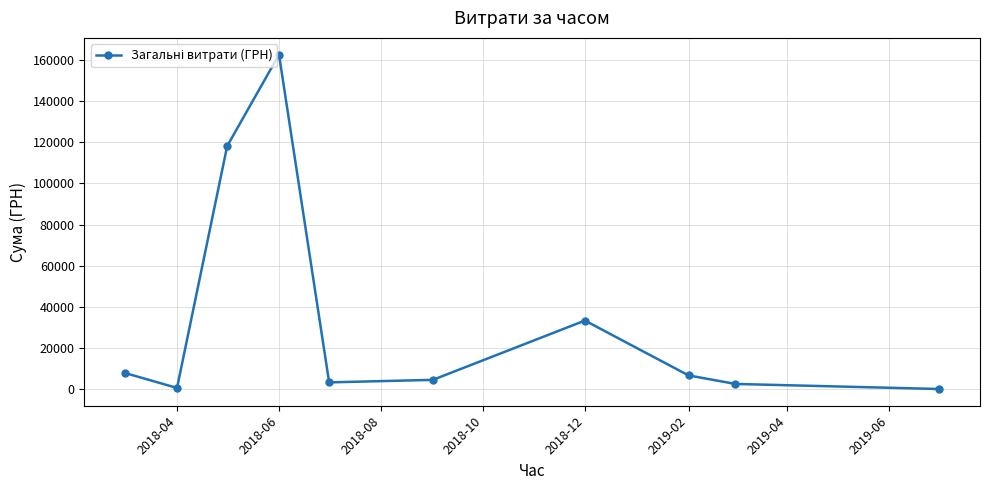

What is the difference between the maximum and minimum values?

162184.6